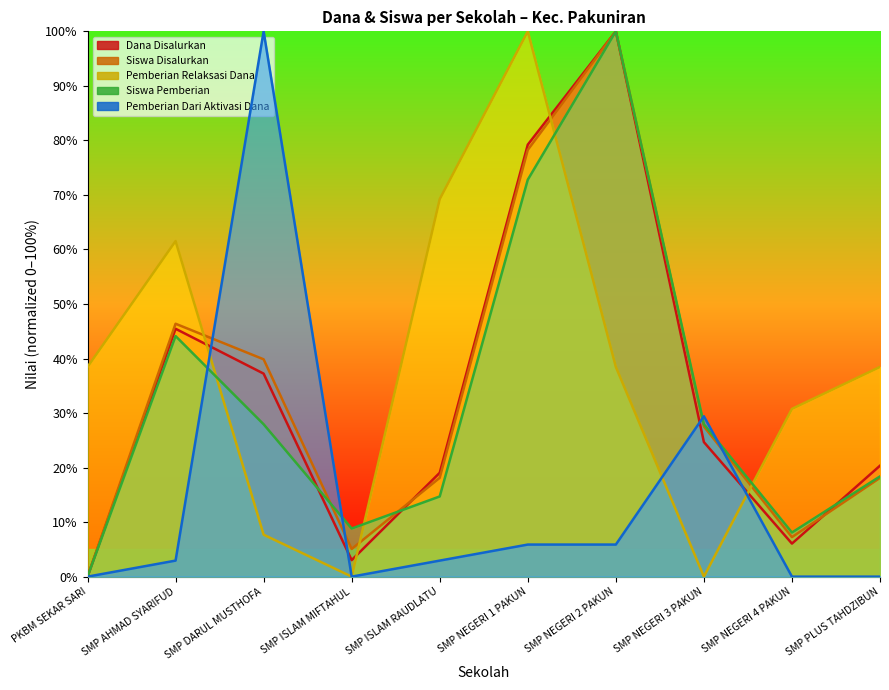

Rank the series by their maximum value, from lowest to highest.

Dana Disalurkan, Siswa Disalurkan, Pemberian Relaksasi Dana, Siswa Pemberian, Pemberian Dari Aktivasi Dana